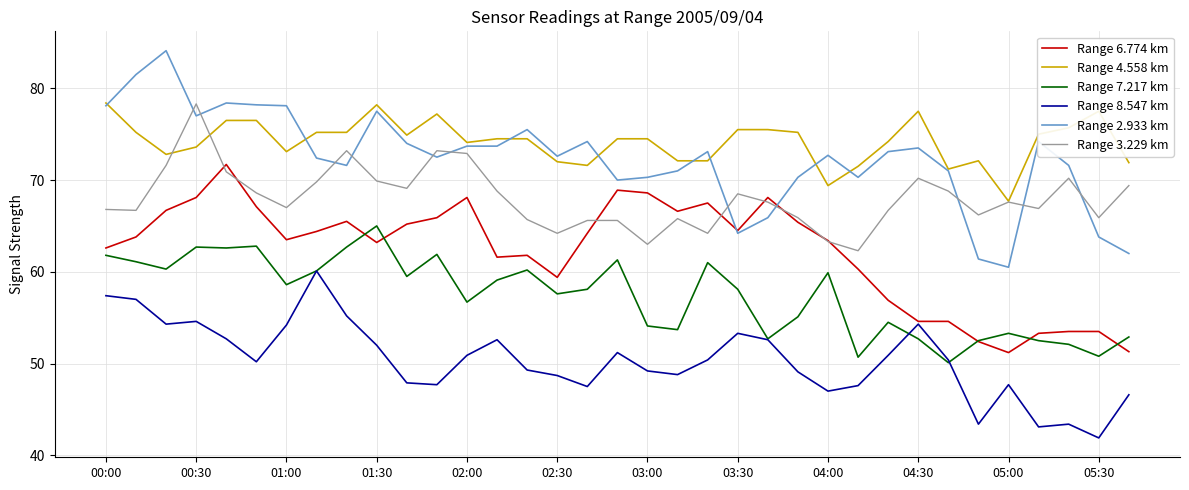

After their last crossing, which series has the higher values: Range 3.229 km or Range 4.558 km?

Range 4.558 km